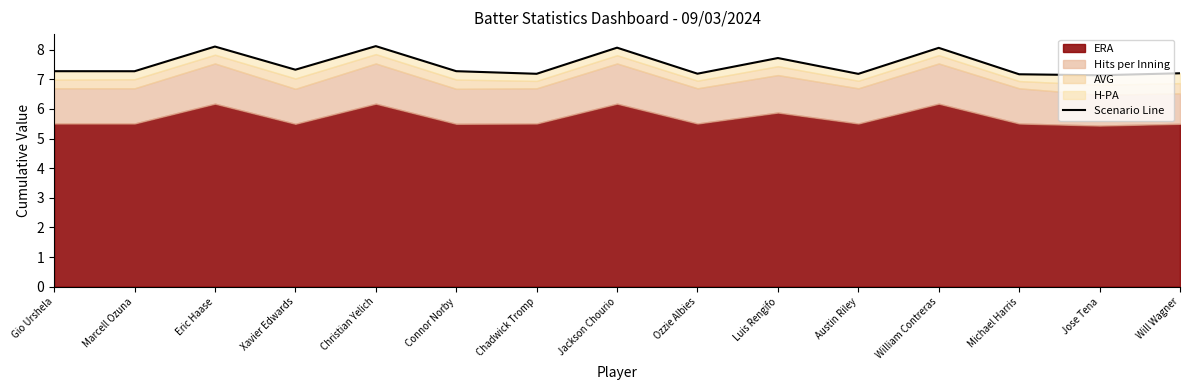

What is the change in value from Connor Norby to William Contreras?

+0.8